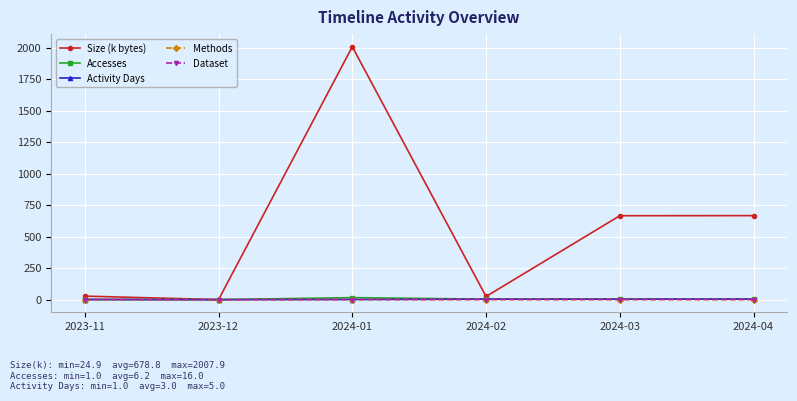

What is the label of the 4th point from the right?

2024-01